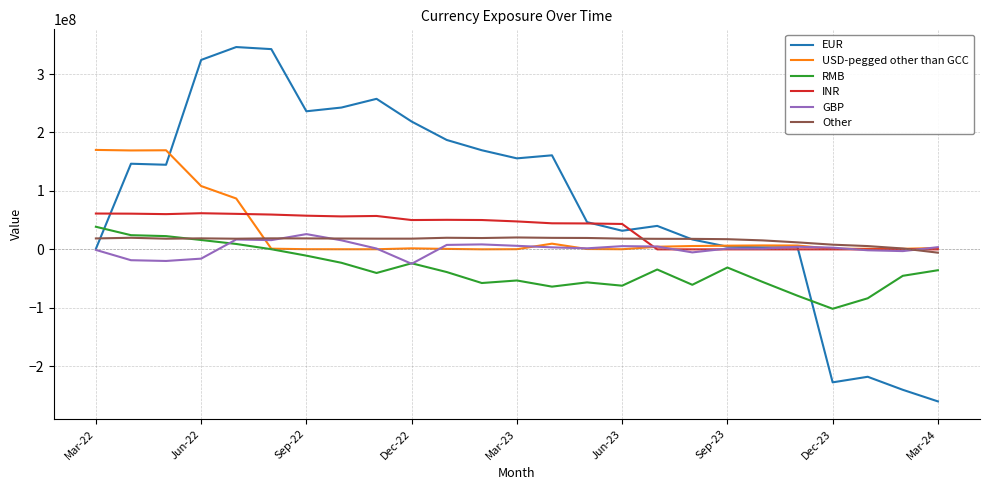

Which series has the largest total across all categories?

EUR